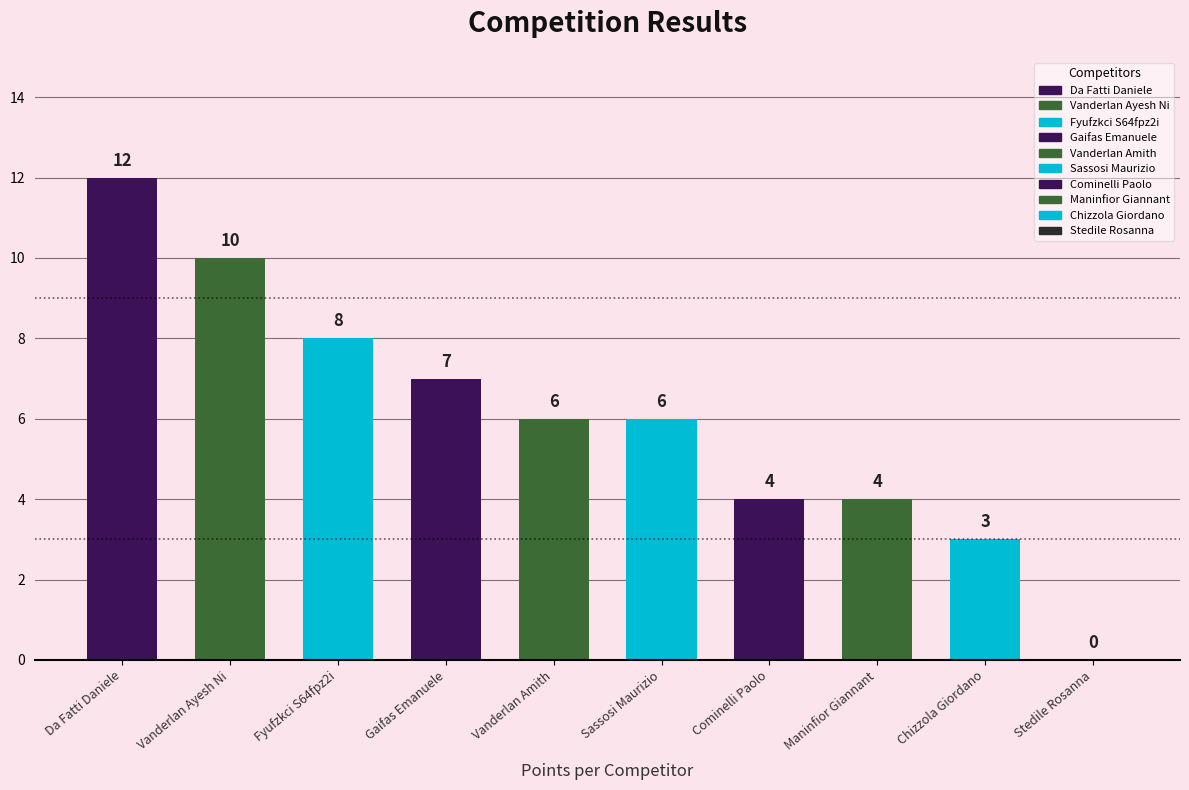

At which label does the data first exceed 6?

Da Fatti Daniele